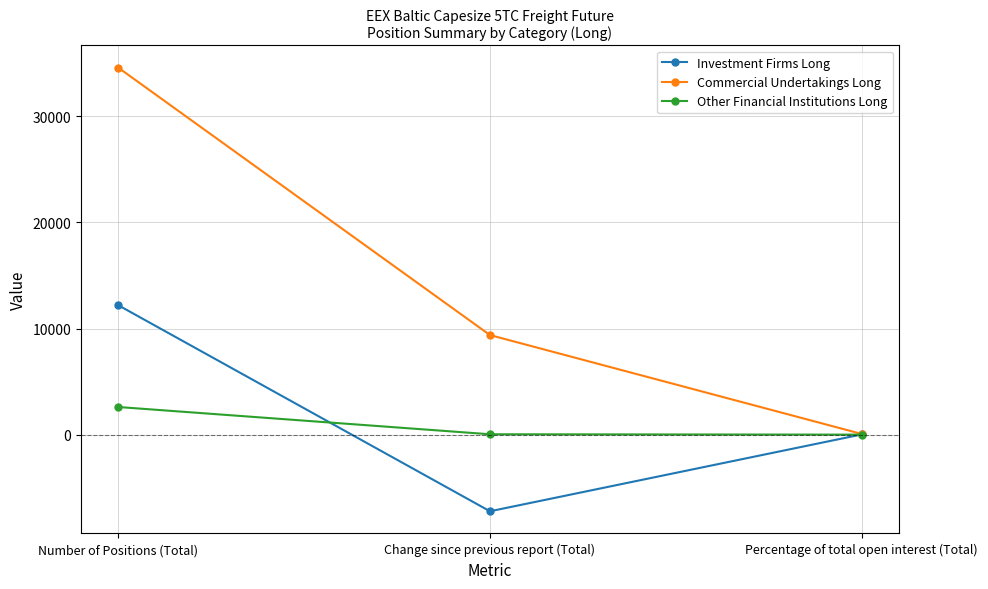

At how many categories does at least one series exceed 26221?

1